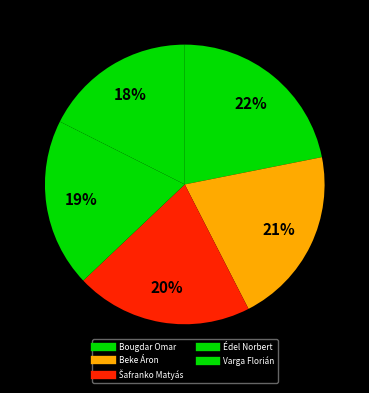

What is the largest slice in the pie chart?

Varga Florián